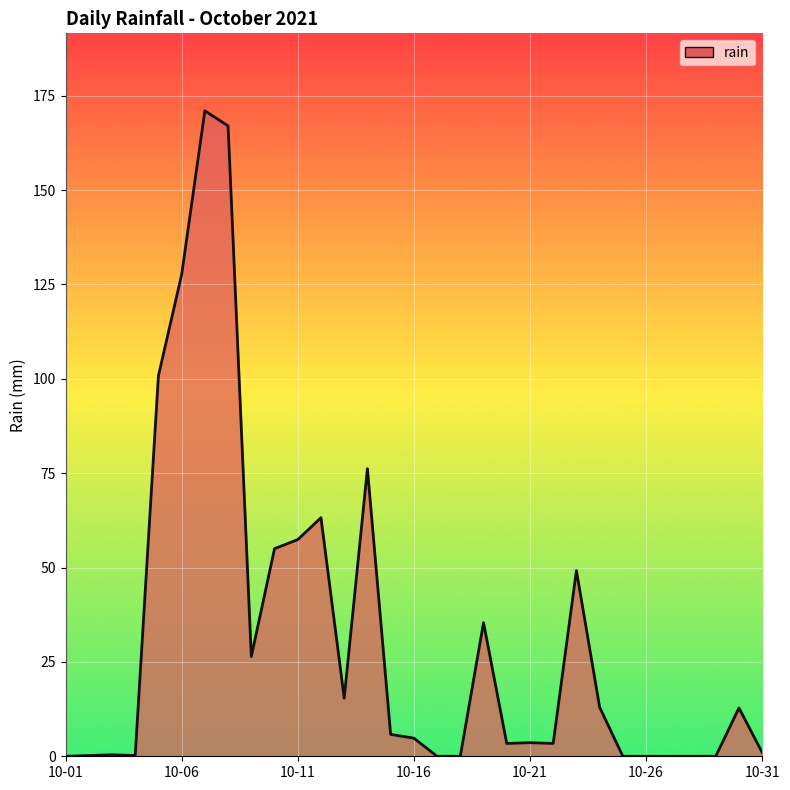

What is the difference between the maximum and minimum values?

171.0